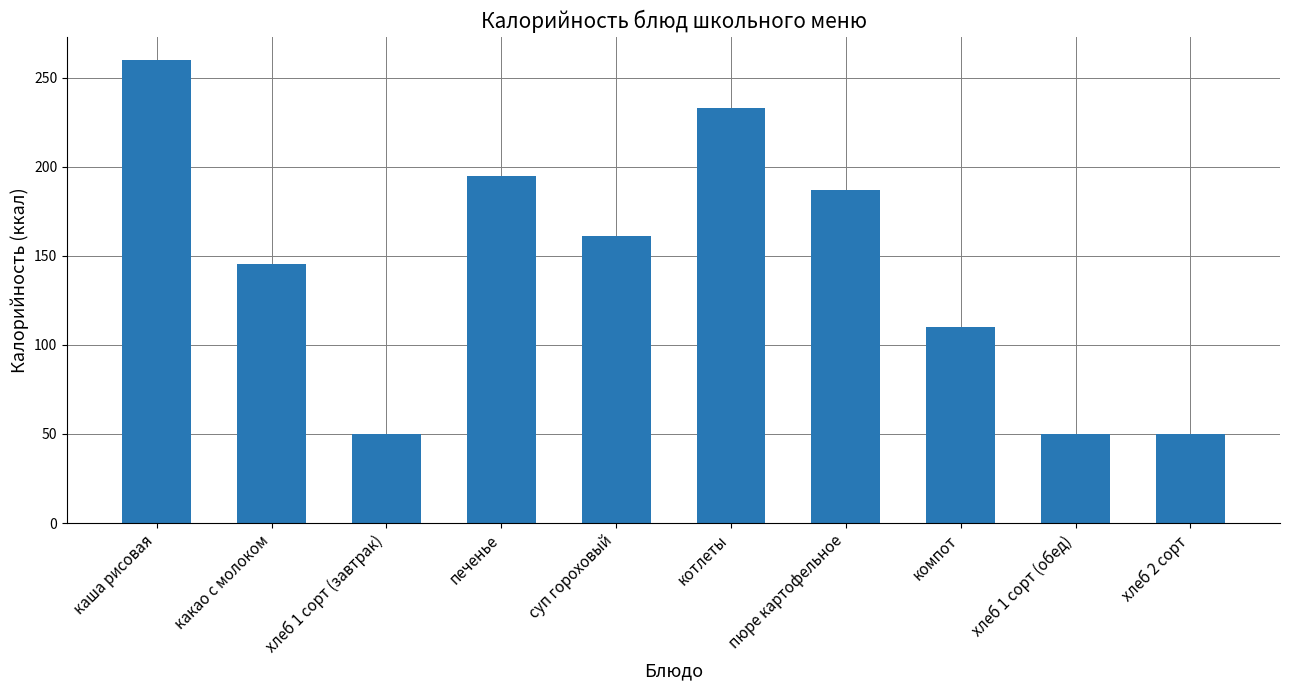

Is it true that the value at хлеб 1 сорт (завтрак) is 50.0?

True